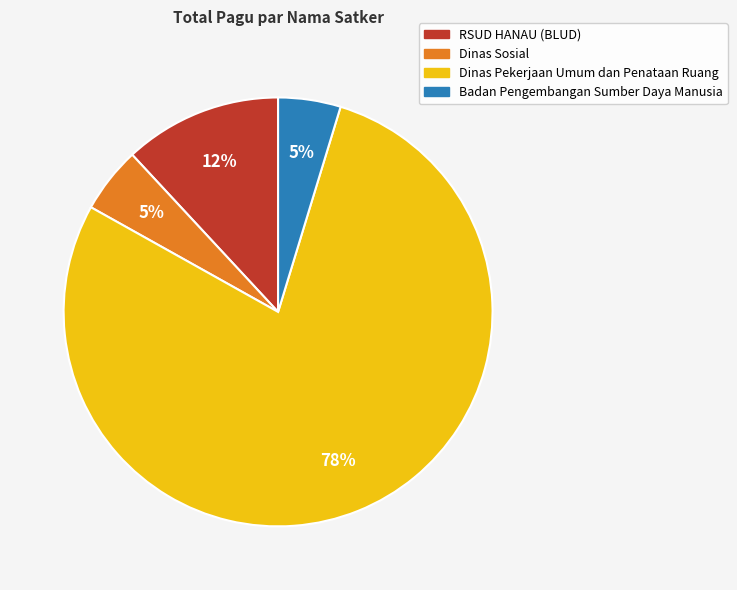

The Badan Pengembangan Sumber Daya Manusia slice represents 5% of the pie. True or false?

True